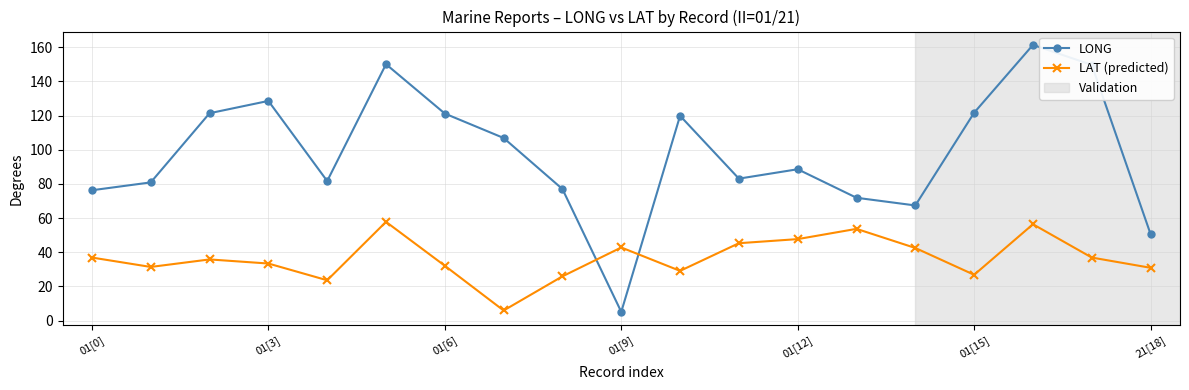

What is the maximum value for LONG?

161.4